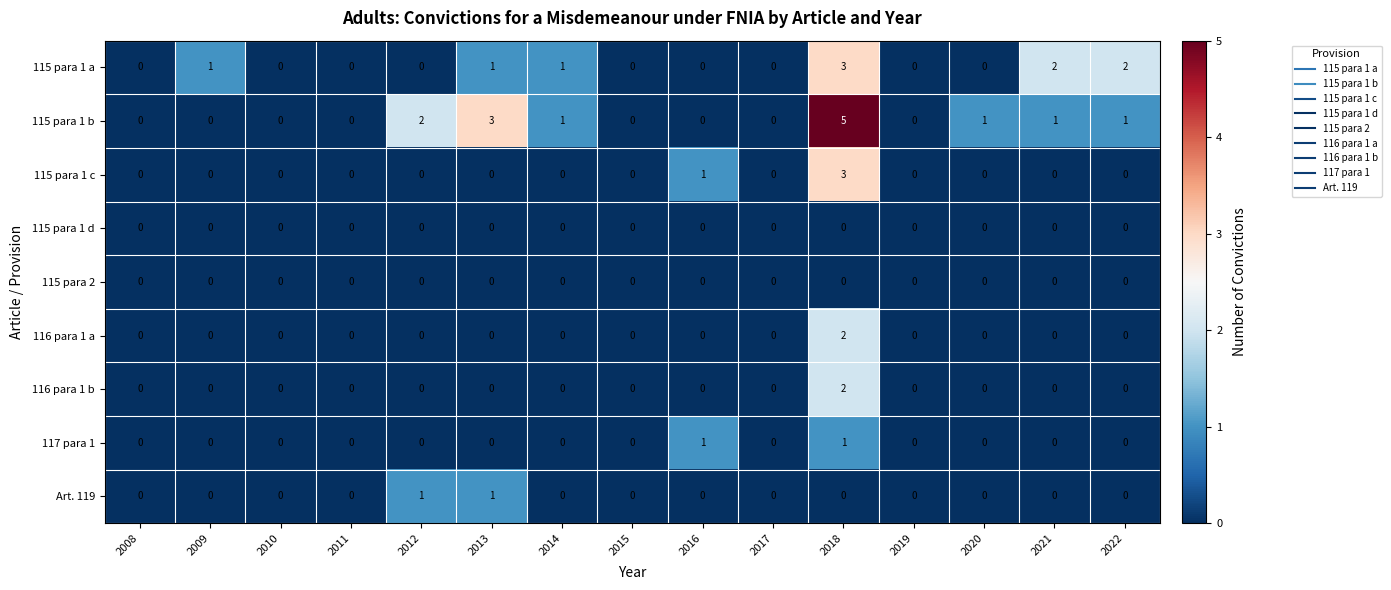

At which label does 115 para 1 b reach its peak?

2018